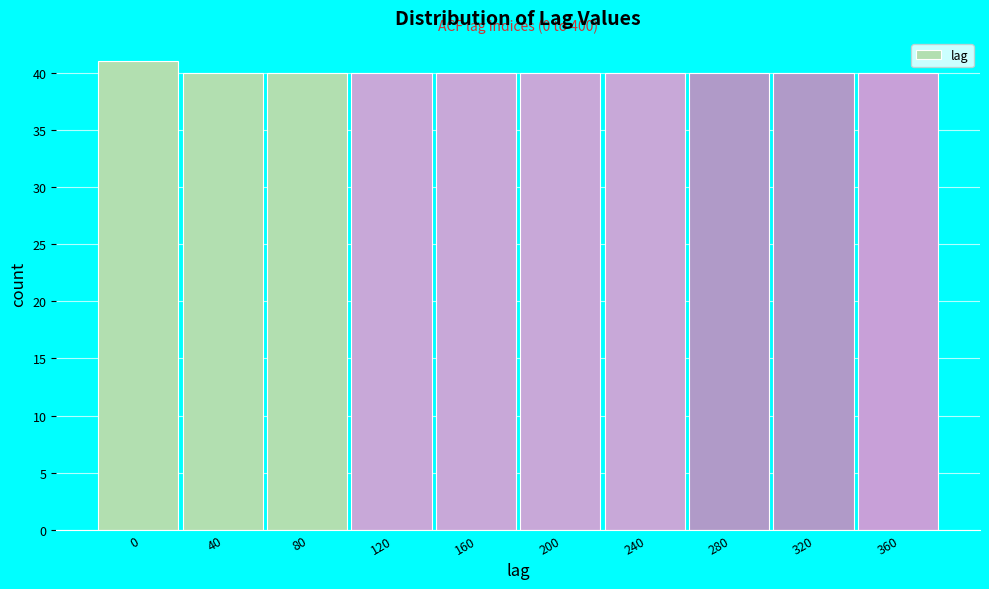

Reading left to right, list all the values displayed in this chart.

0=41	40=40	80=40	120=40	160=40	200=40	240=40	280=40	320=40	360=40